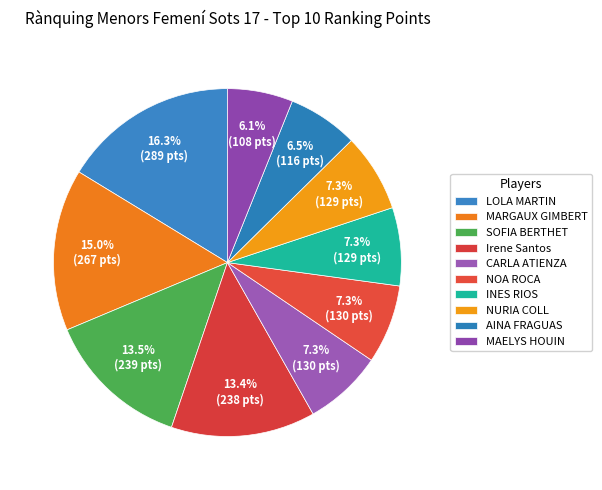

What percentage is the MARGAUX GIMBERT slice, to the nearest percent?

15%